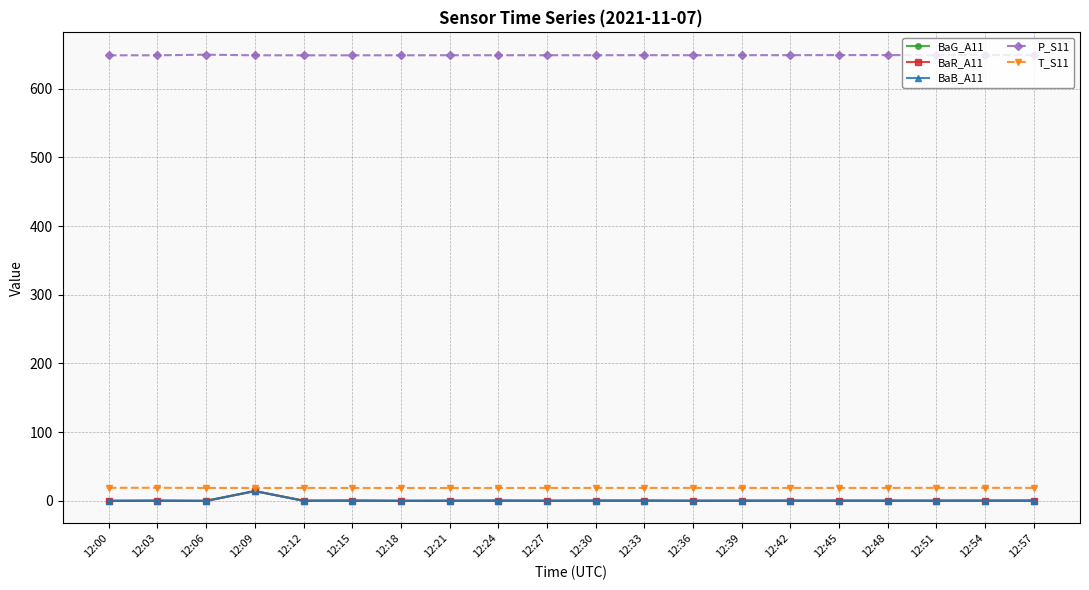

How many lines are shown in the chart?

5